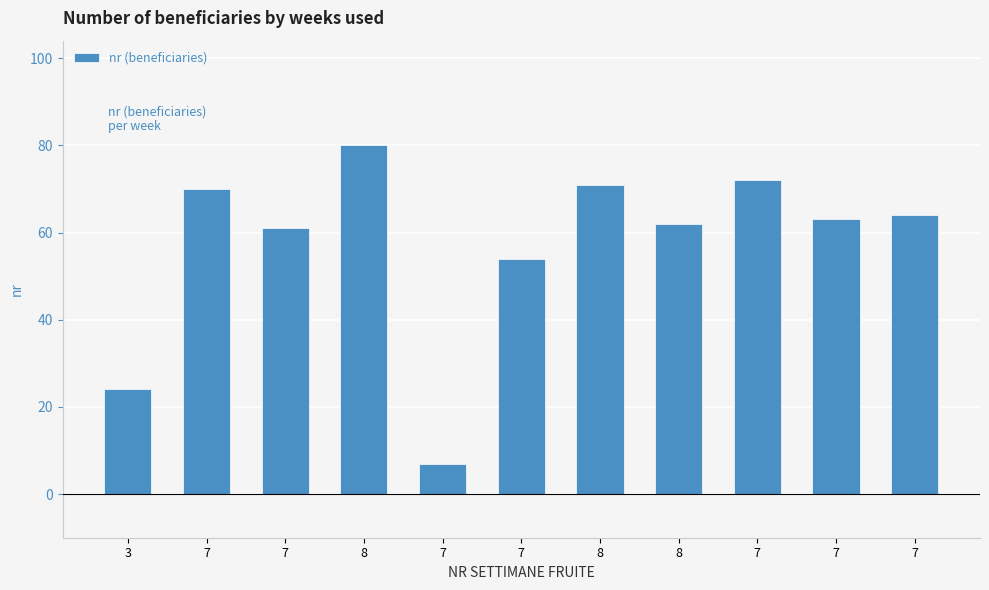

Which label corresponds to the largest value in the chart?

8